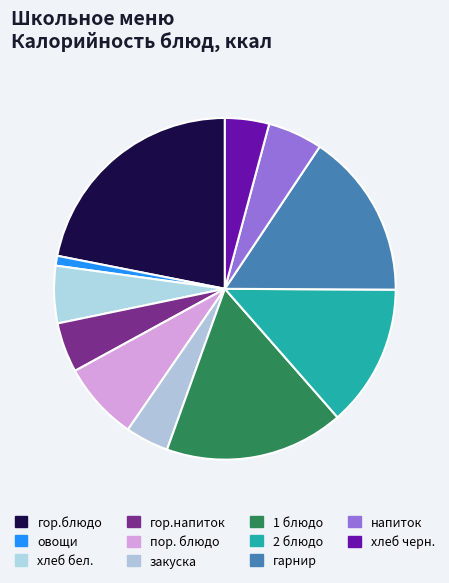

To the nearest percent, what is the average slice percentage?

9%